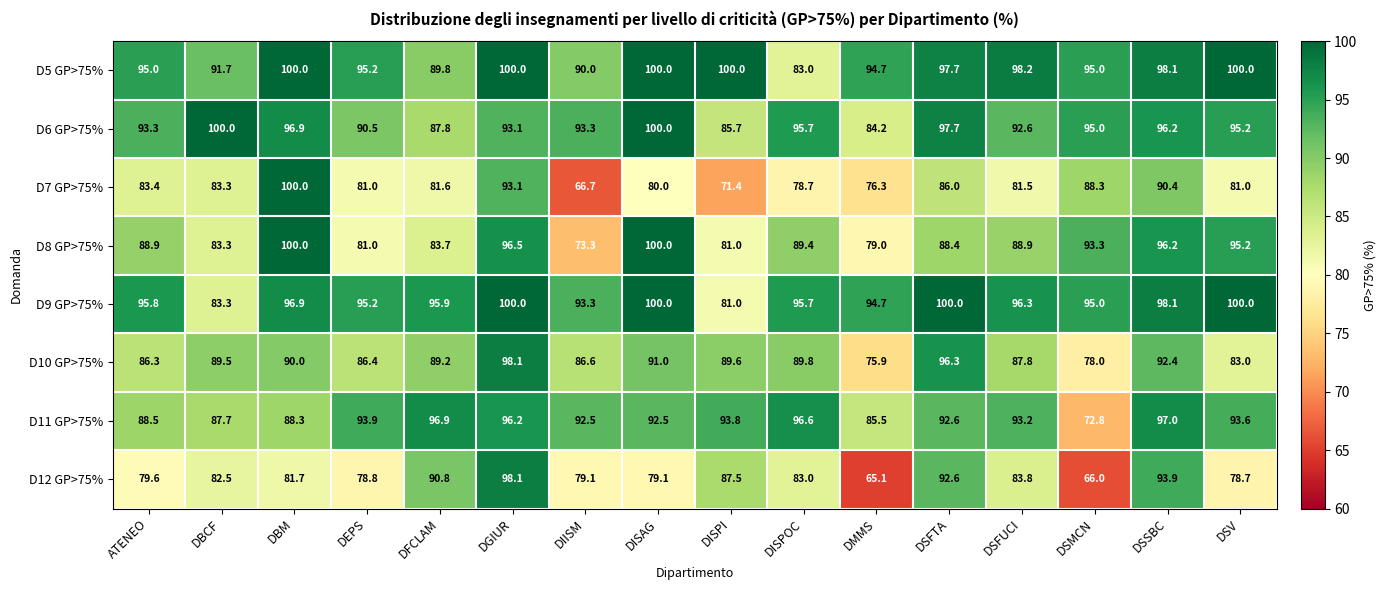

At which category is the sum across all series the highest?

DGIUR